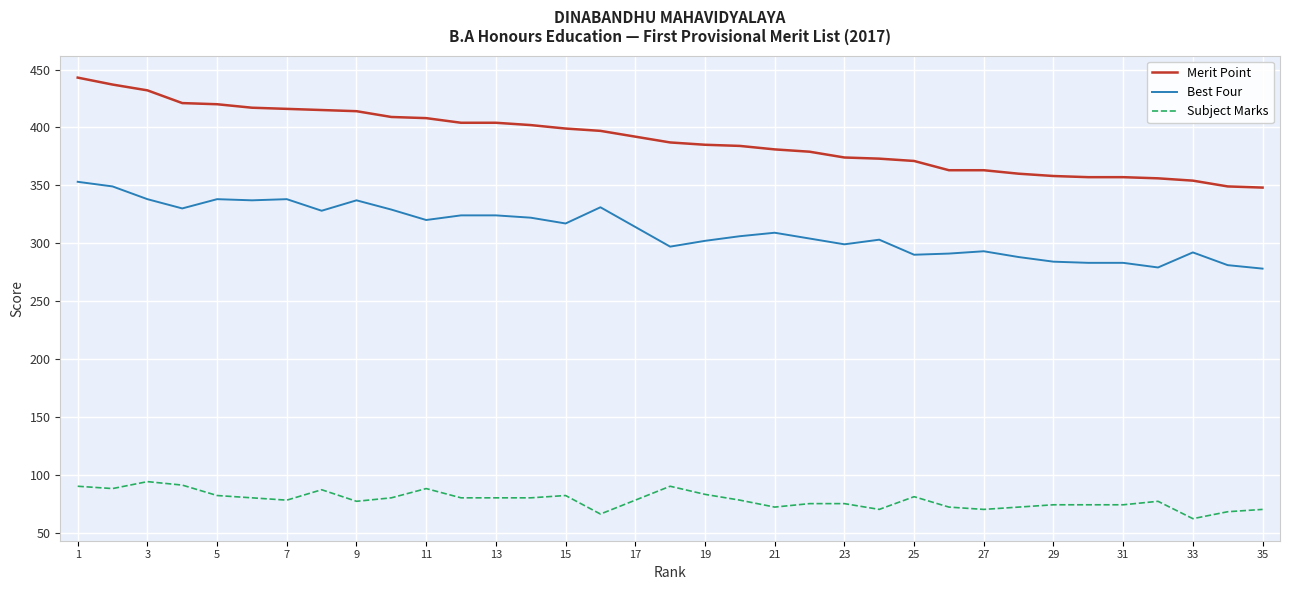

What is the difference between the maximum and minimum values in the Subject Marks series?

32